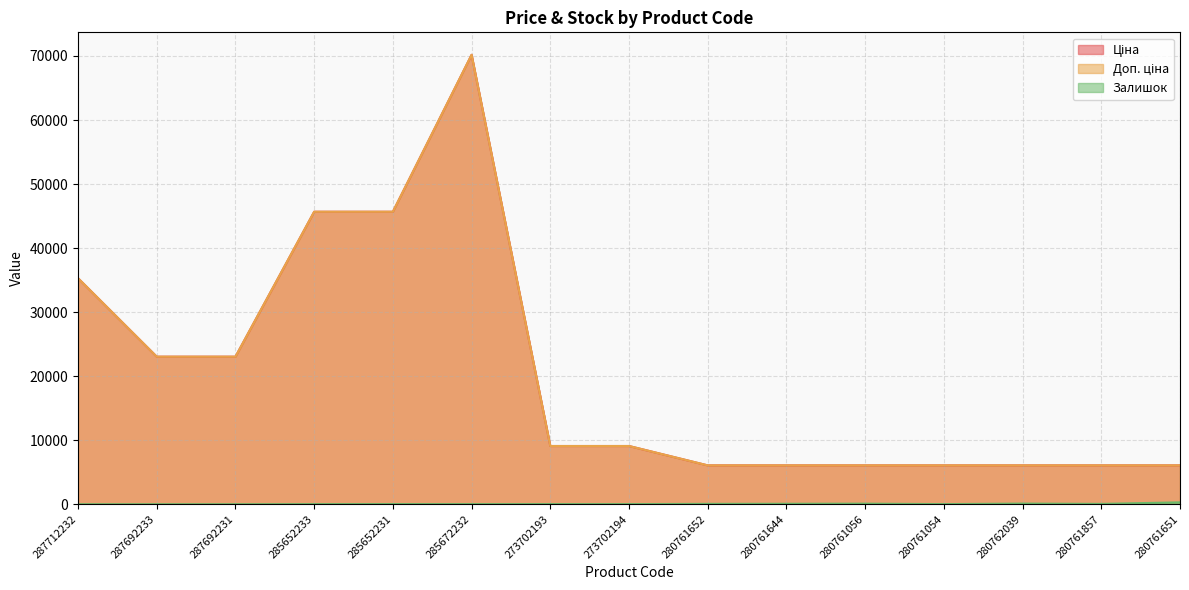

True or false: Ціна and Доп. ціна intersect in this chart.

False